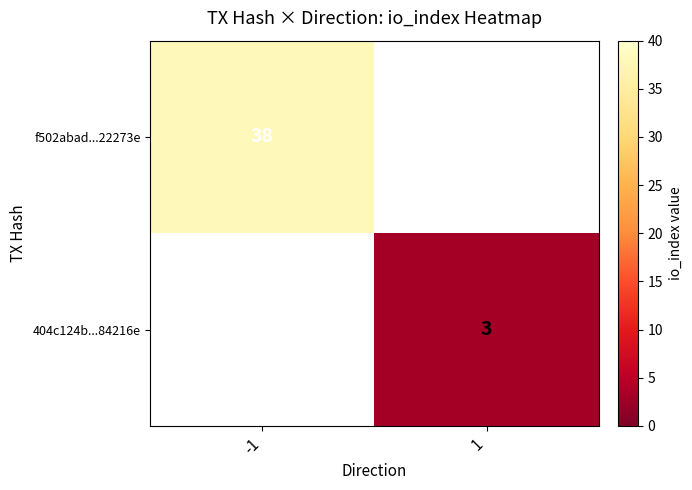

Is the value of f502abad...22273e at -1 greater than the value of 404c124b...84216e at 1?

Yes